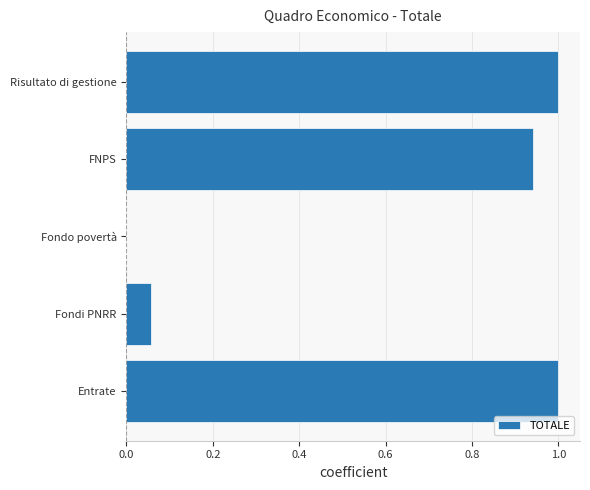

What is the sum of all values?

3.0